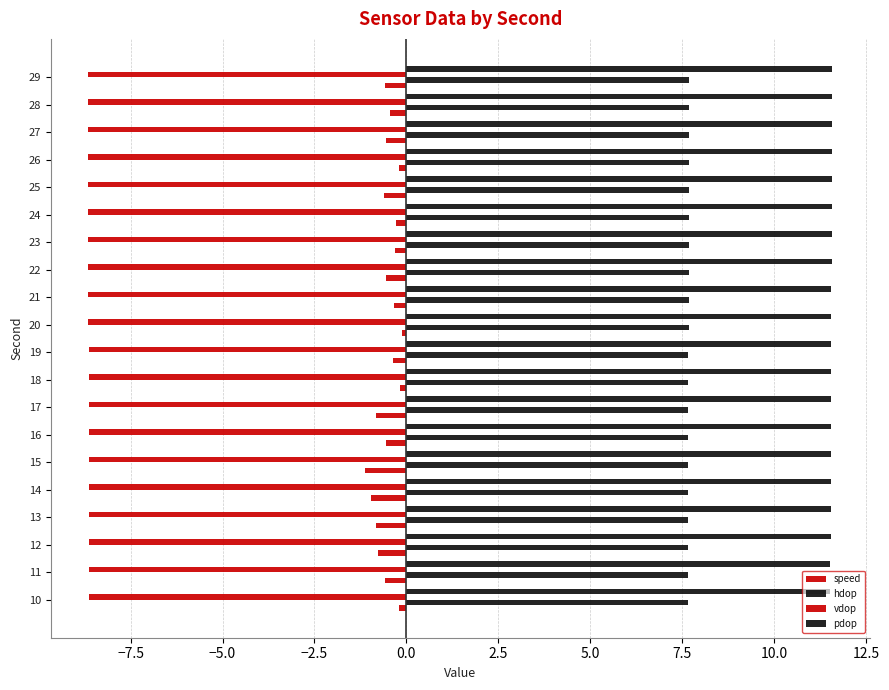

How many distinct data groups are displayed?

4